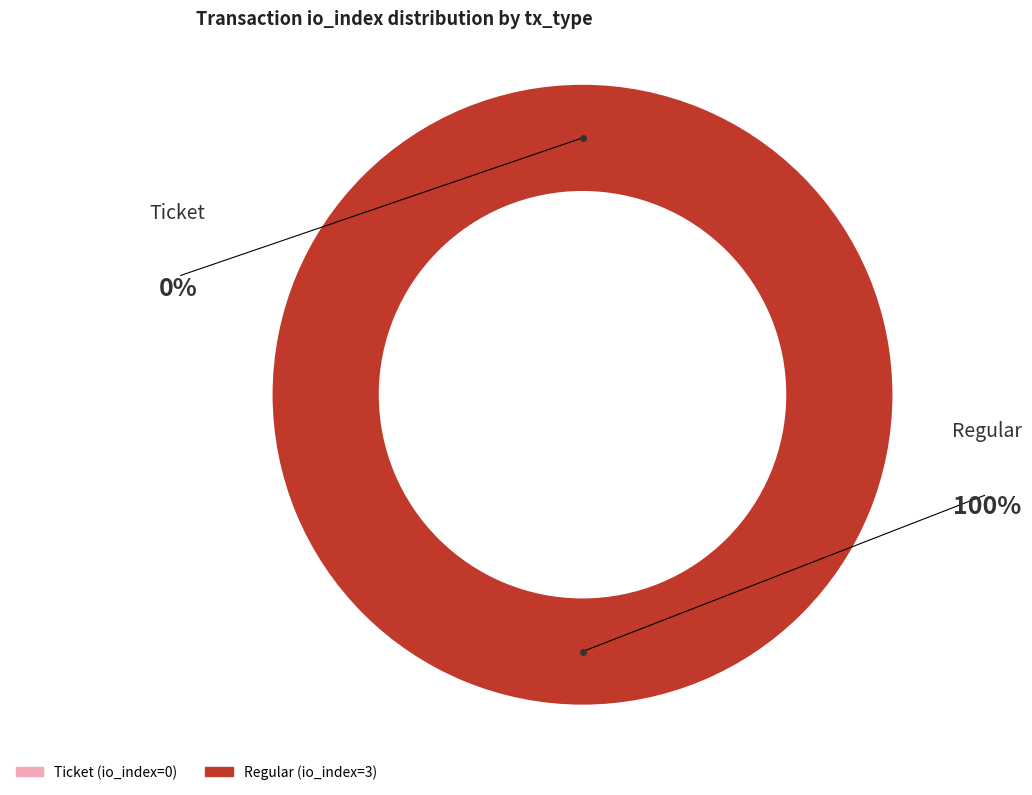

How many segments does this pie chart have?

2